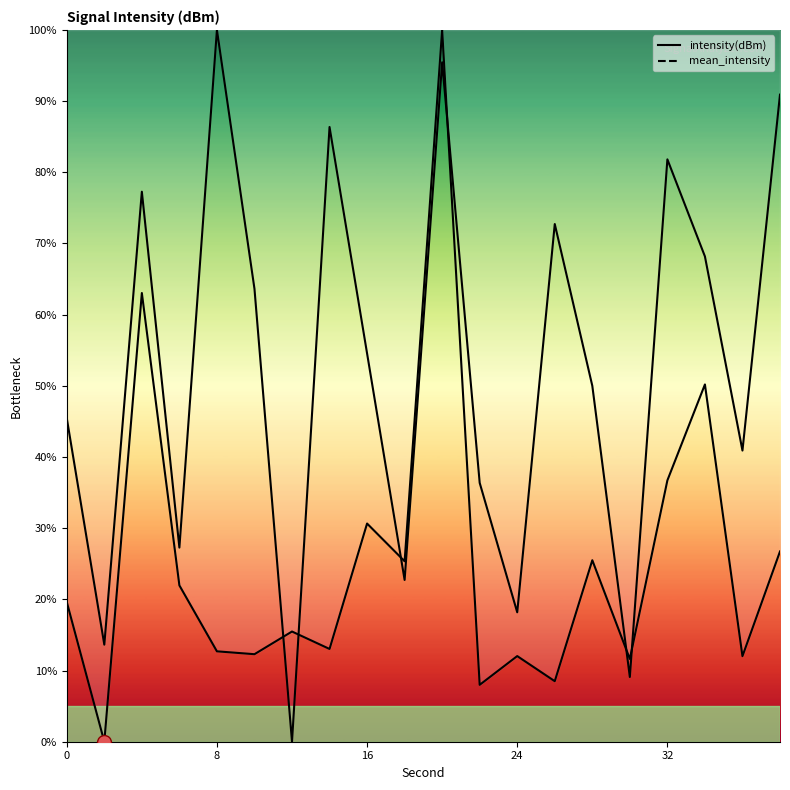

Which series ends up on top after the final intersection of intensity(dBm) and mean_intensity?

mean_intensity